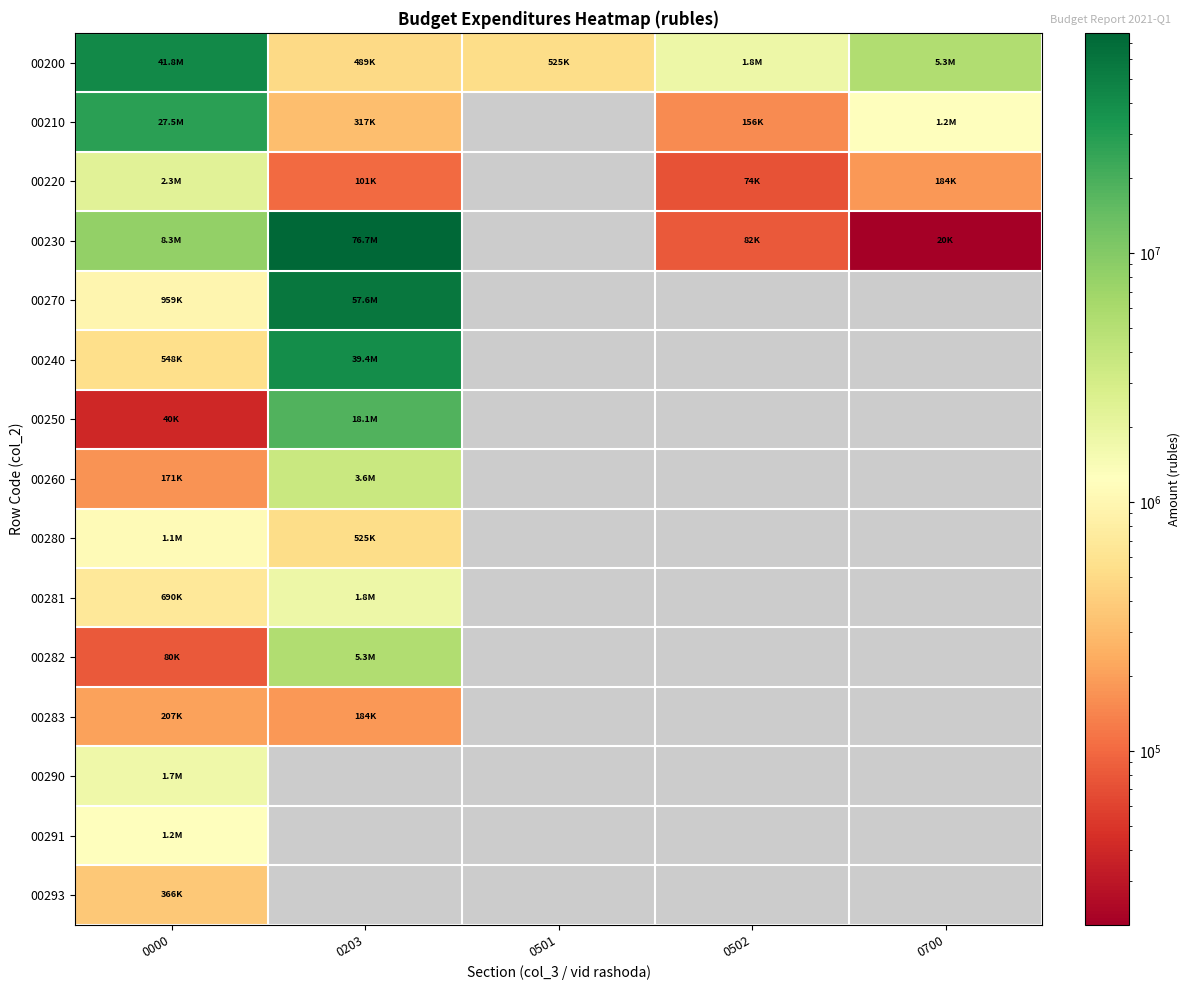

Which series changed the most between 0000 and 0501?

00200